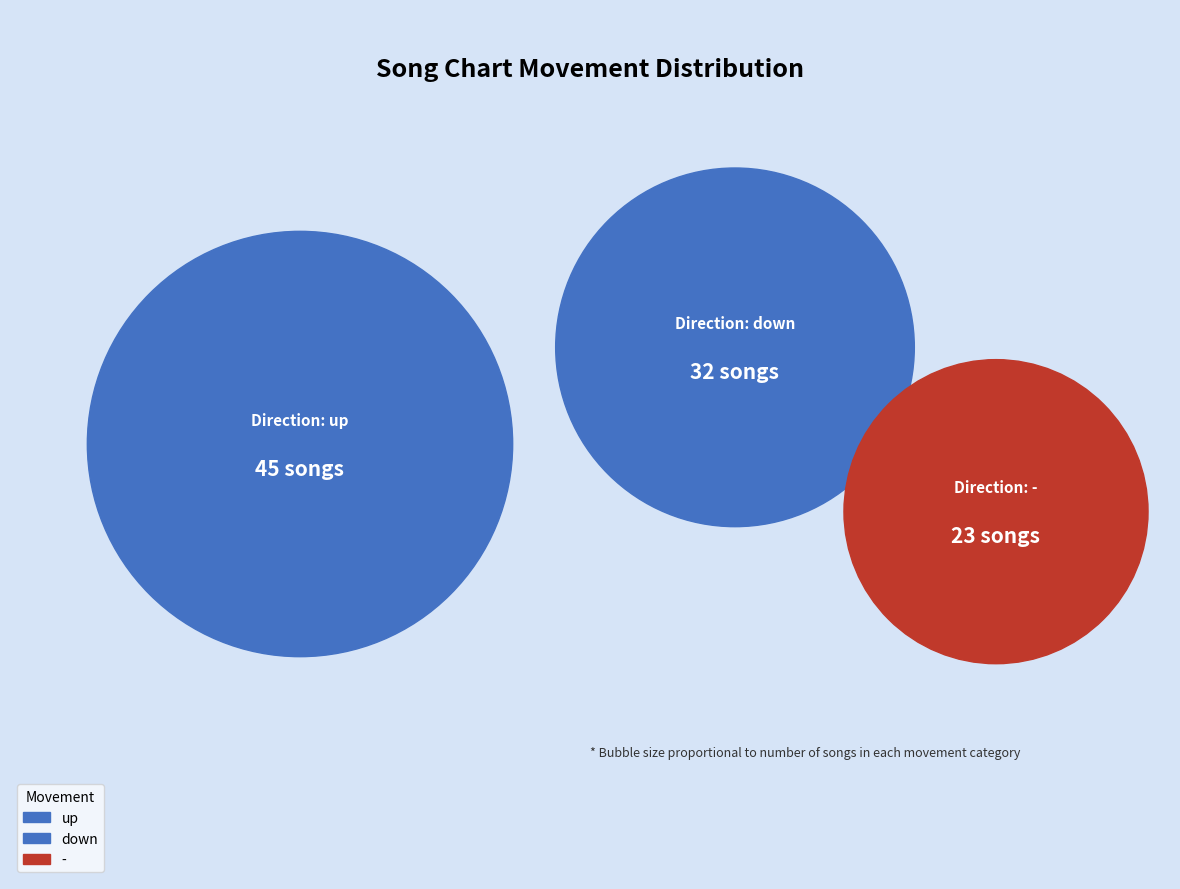

To the nearest percent, what is the average slice percentage?

33%